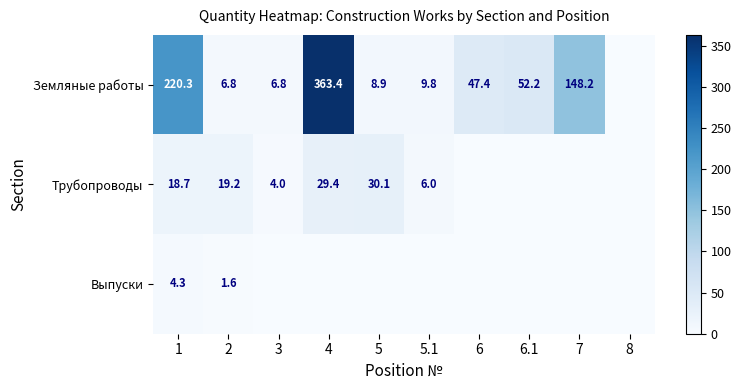

What is the total value across all series at 2?

27.6